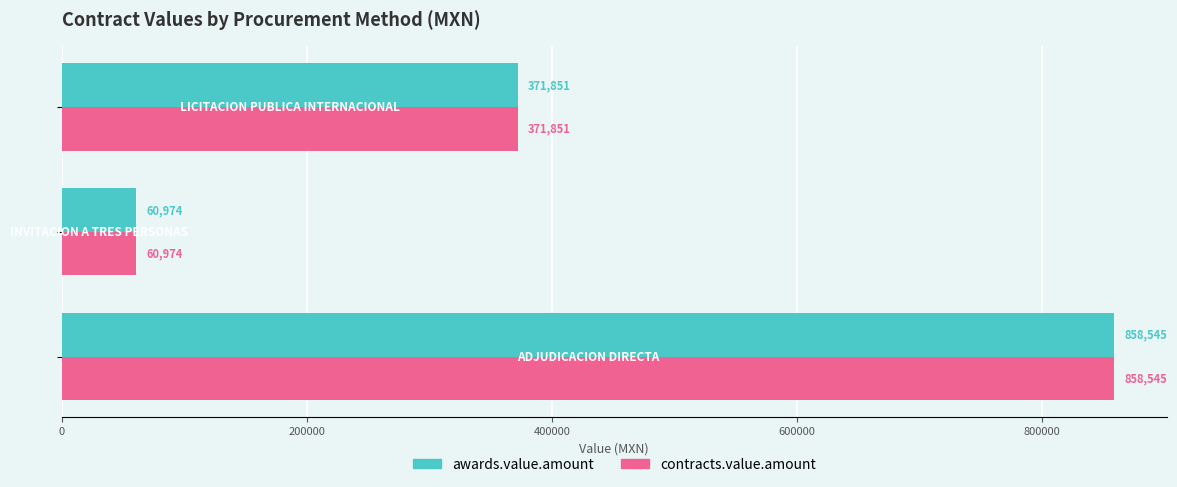

What is the average value of the contracts.value.amount series?

430457.0